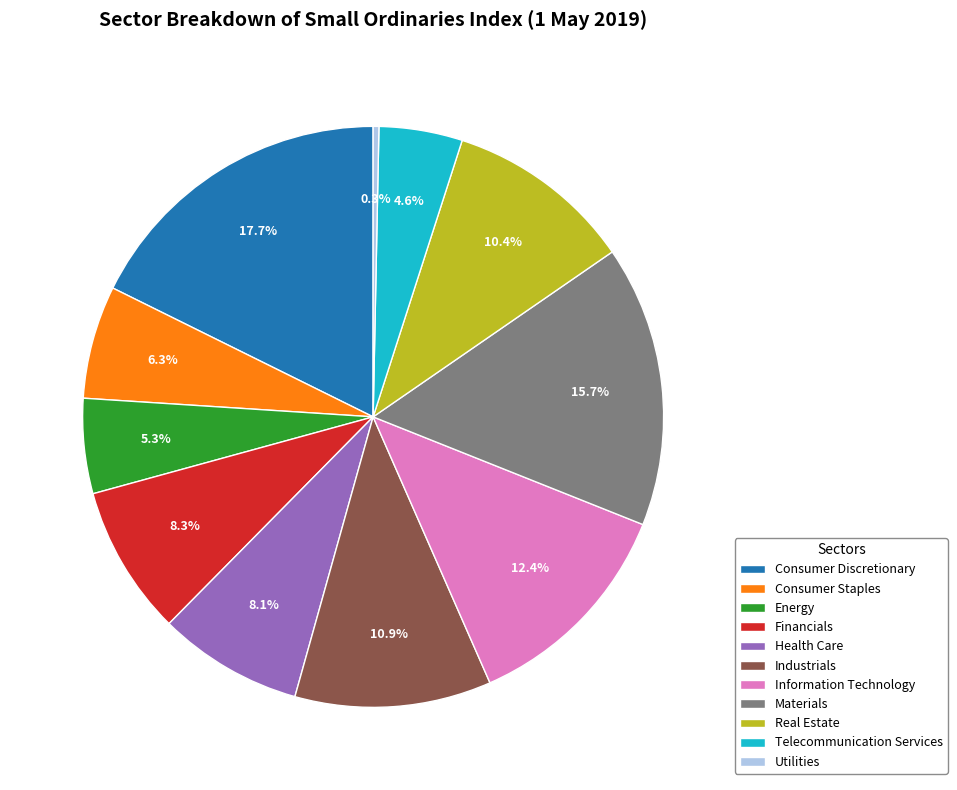

What is the smallest slice in the pie chart?

Utilities